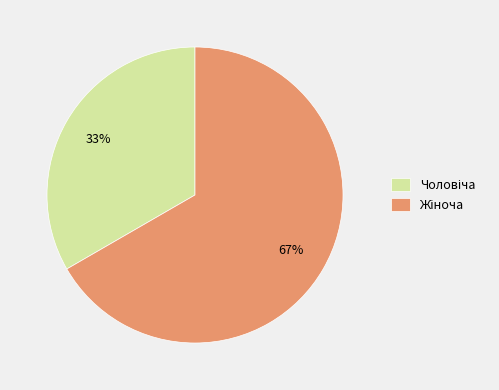

To the nearest percent, what is the average slice percentage?

50%